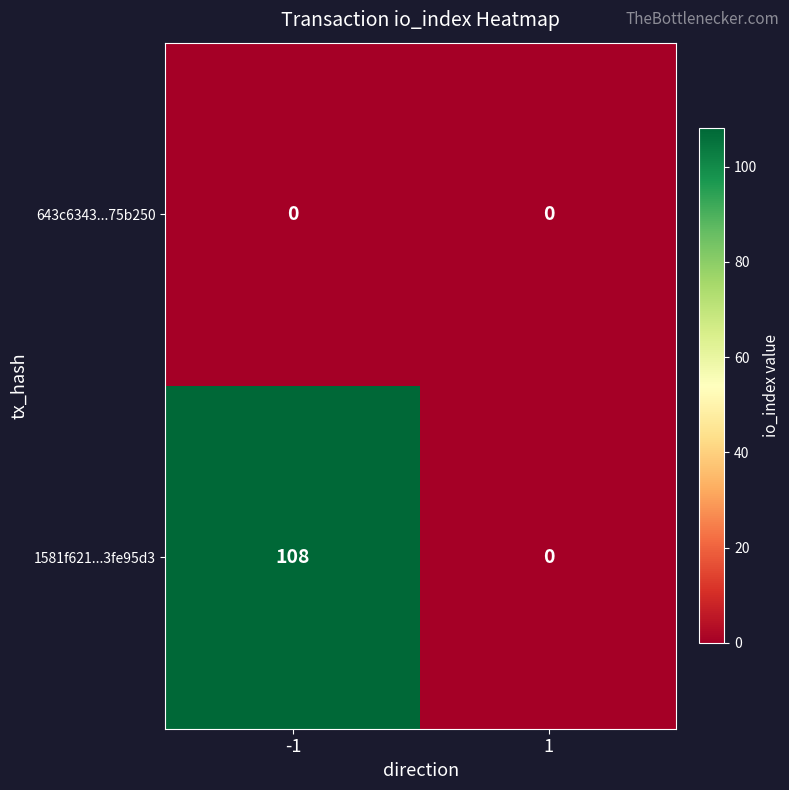

Which series has the largest total across all categories?

1581f621...3fe95d3